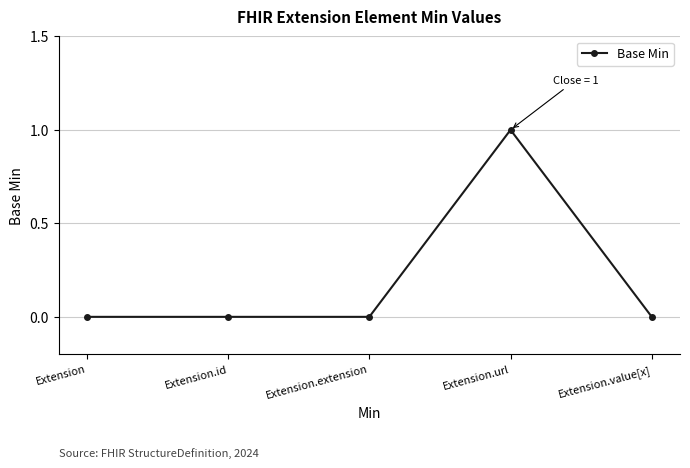

How many lines are shown in the chart?

1